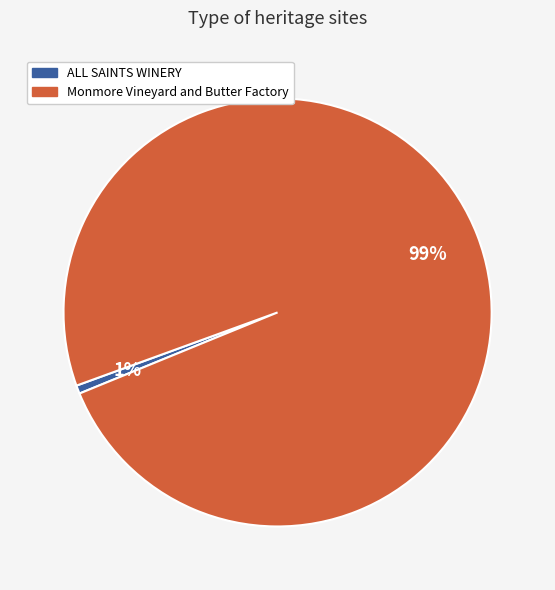

To the nearest percent, what percentage of the pie is Monmore Vineyard and Butter Factory?

99%